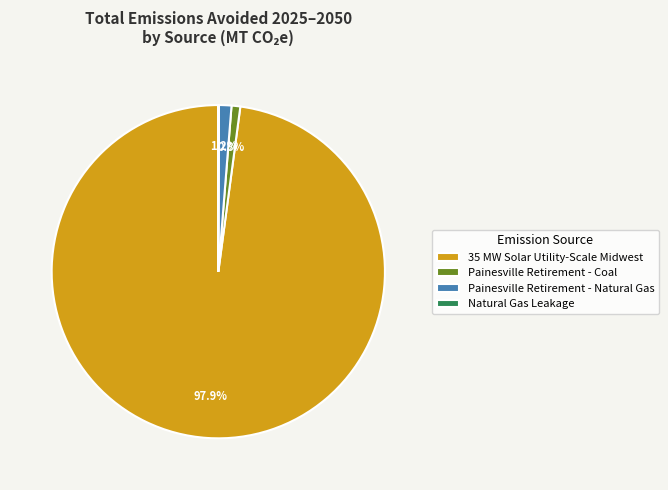

What portion of the pie excludes Painesville Retirement - Coal?

99.2%